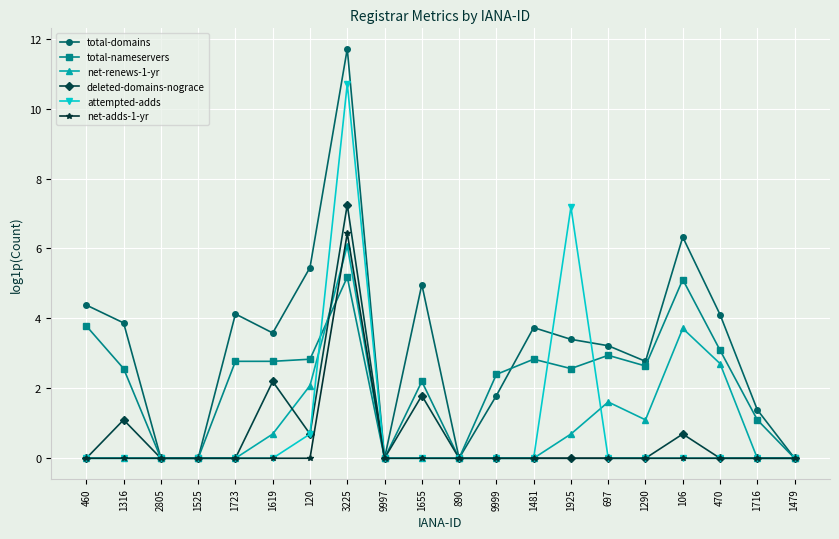

Count the number of data series in this chart.

6